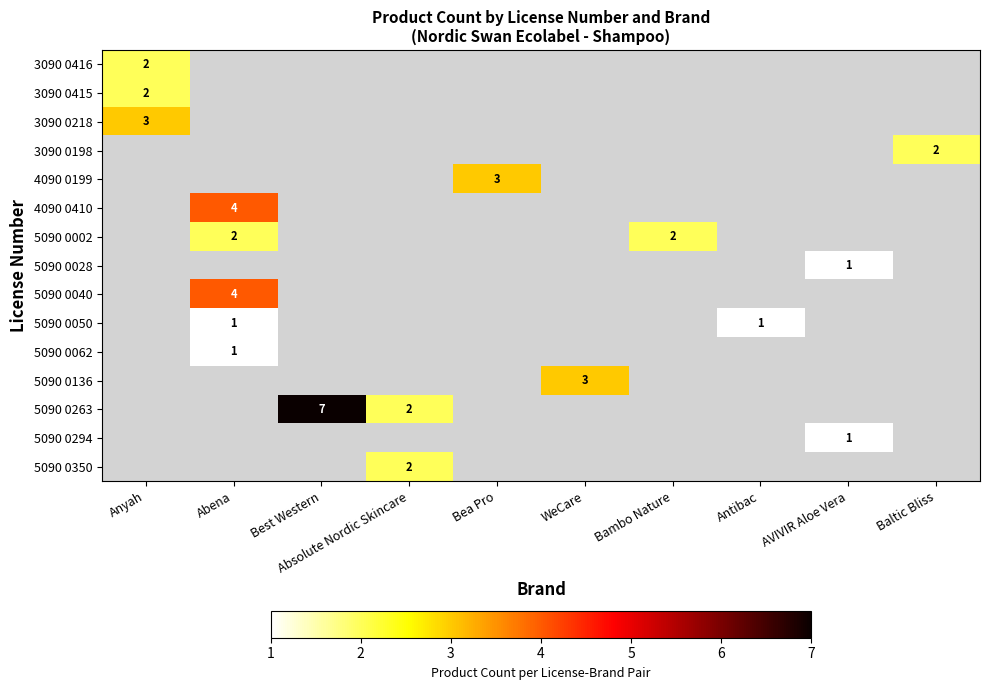

True or false: 5090 0136 has a value of 3 at WeCare.

True